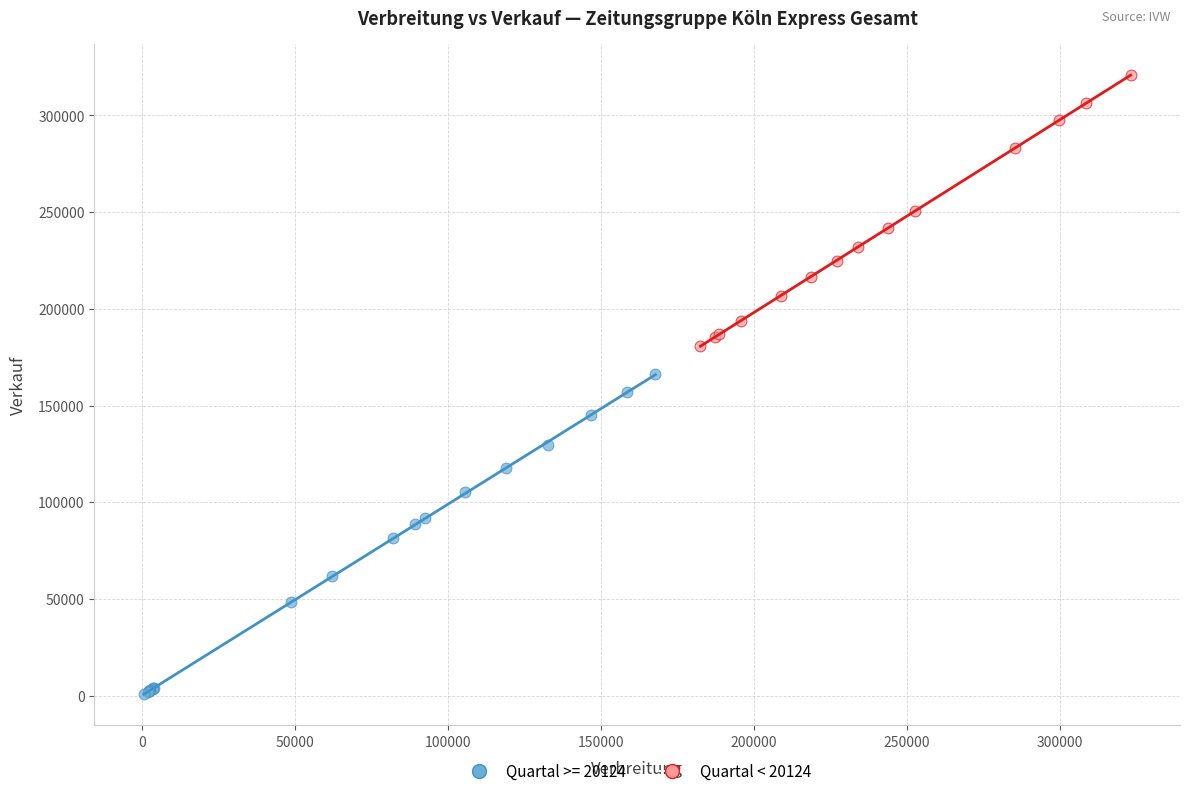

Which series reaches the maximum Y coordinate?

Quartal < 20124